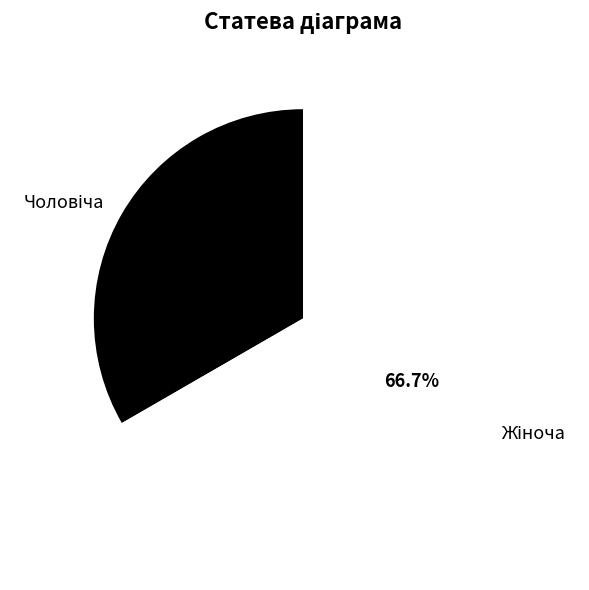

Is there any slice that represents more than half of the pie?

Yes